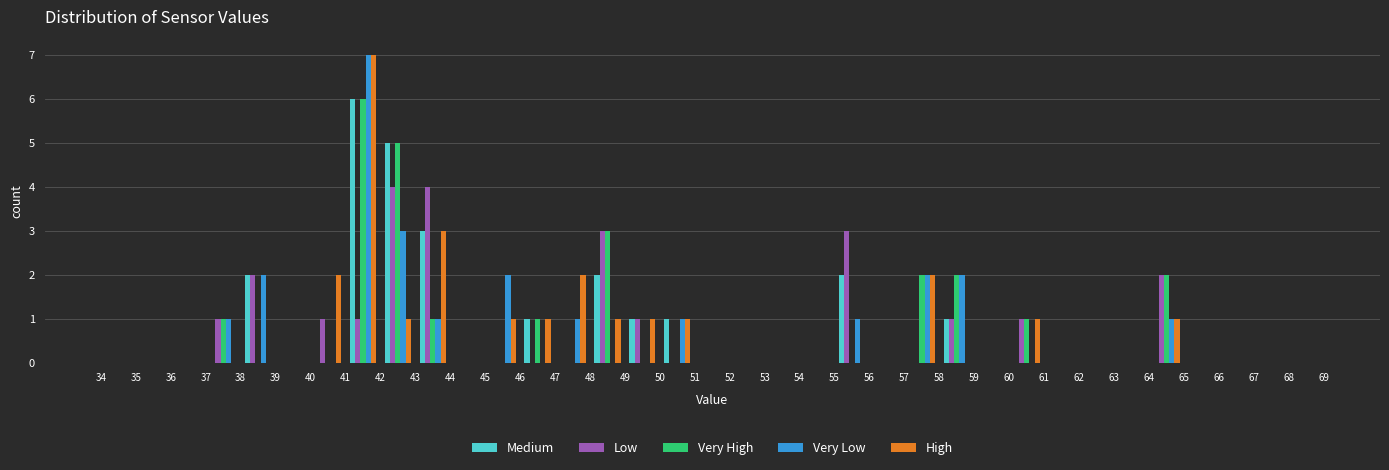

What is the height of the Medium bar covering 41 to 42 on the x-axis? The values are not printed on the chart, so give them approximately, as read against the axis.

6